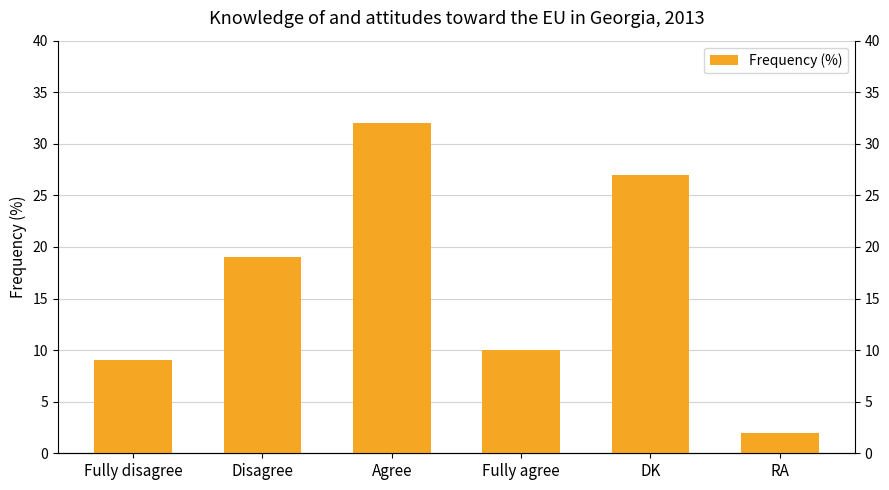

What is the minimum value shown in the chart?

2